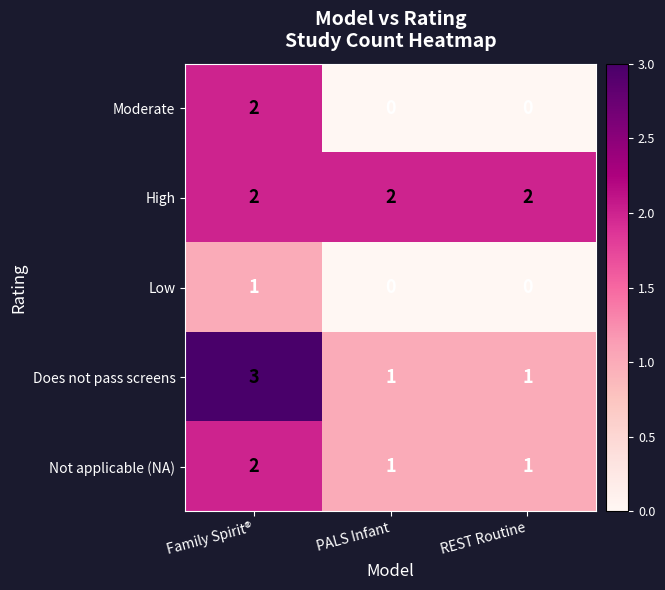

Reading left to right, what are all the values shown in this chart?

Moderate: Family Spirit®=2	PALS Infant=0	REST Routine=0
High: Family Spirit®=2	PALS Infant=2	REST Routine=2
Low: Family Spirit®=1	PALS Infant=0	REST Routine=0
Does not pass screens: Family Spirit®=3	PALS Infant=1	REST Routine=1
Not applicable (NA): Family Spirit®=2	PALS Infant=1	REST Routine=1